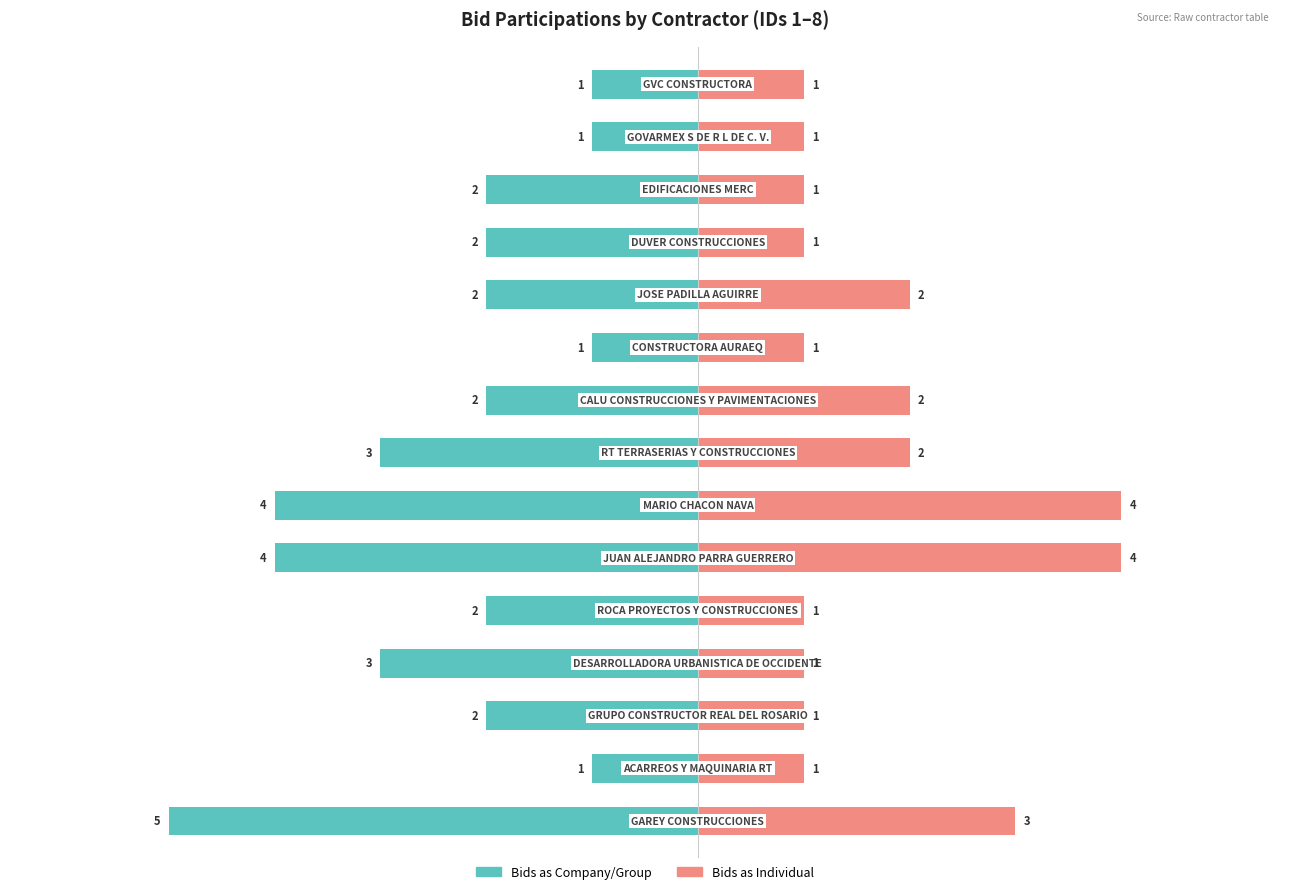

How many bars are there in each group?

2